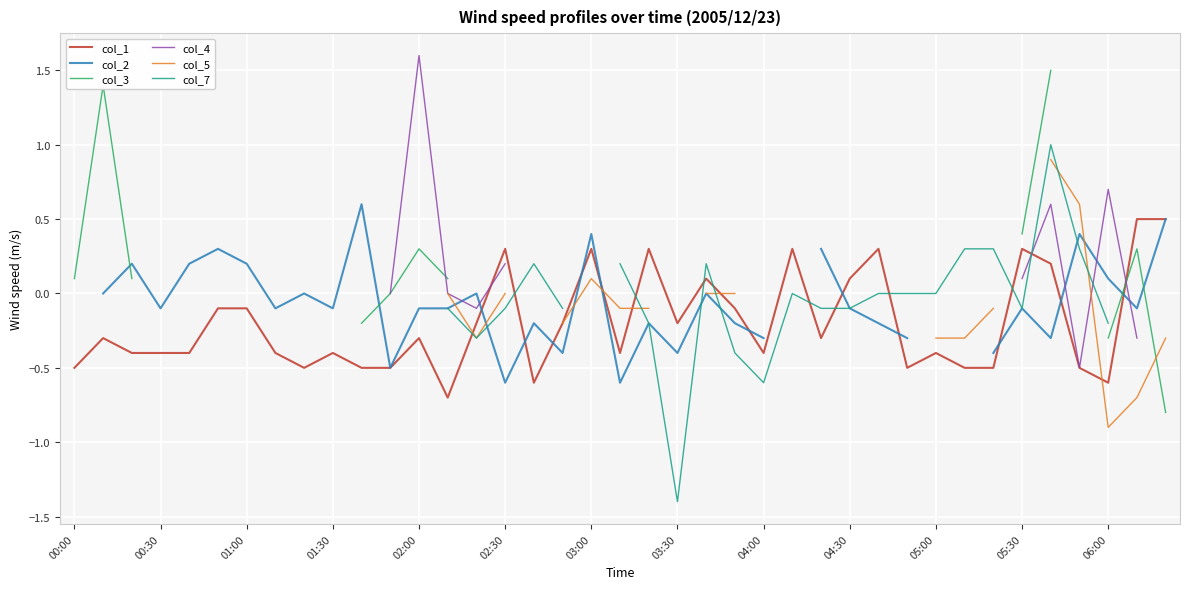

True or false: col_1 has more than 0 interior local peaks.

True